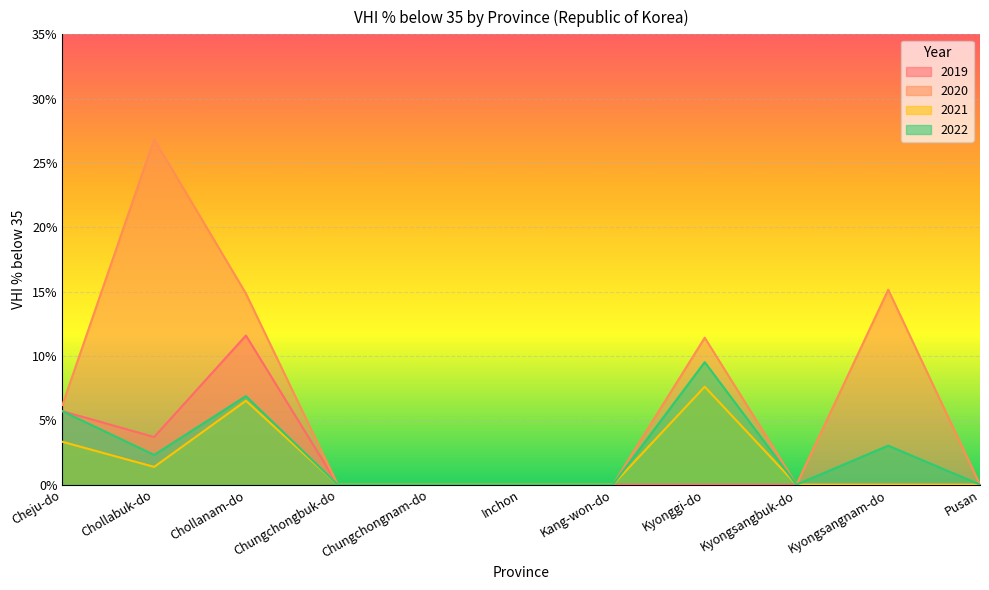

What are all the series names shown in the legend?

2019, 2020, 2021, 2022